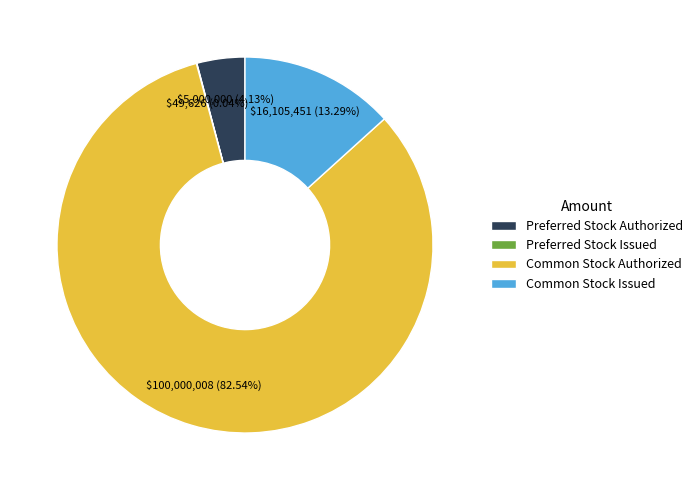

What is the ratio of the value at Common Stock Authorized to the value at Common Stock Issued?

6.2